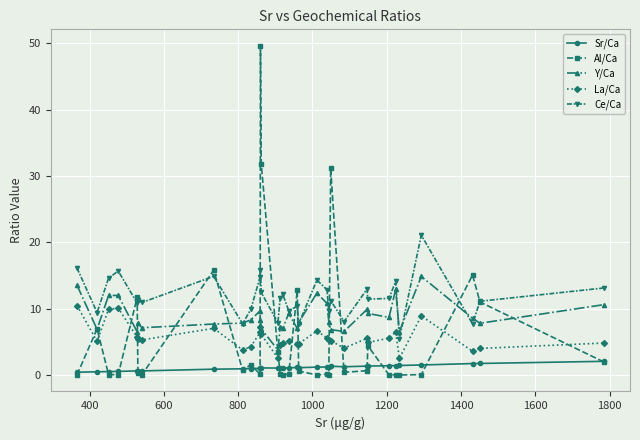

True or false: Y/Ca and Sr/Ca intersect in this chart.

False